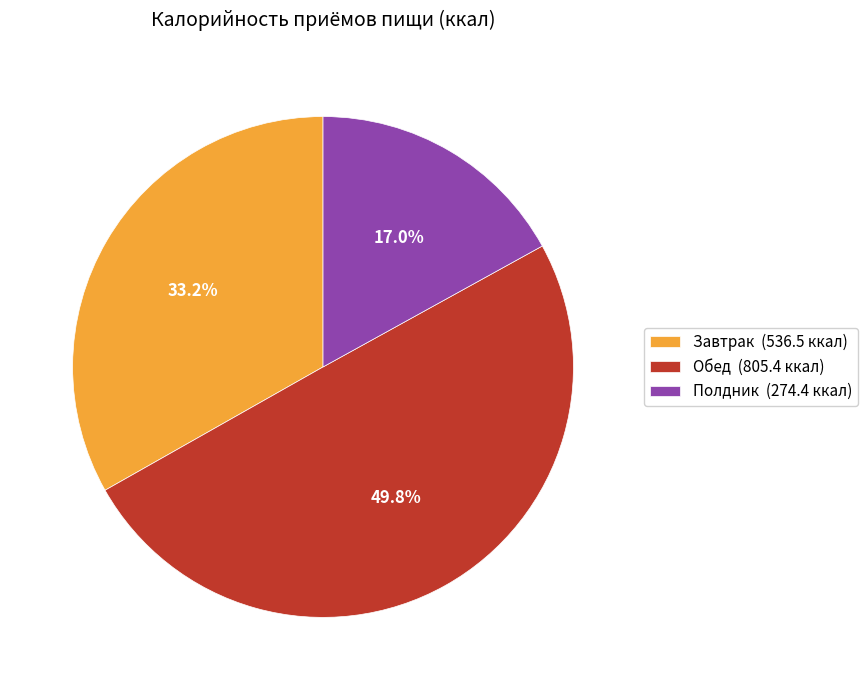

To the nearest percent, what percentage of the pie is Обед?

50%